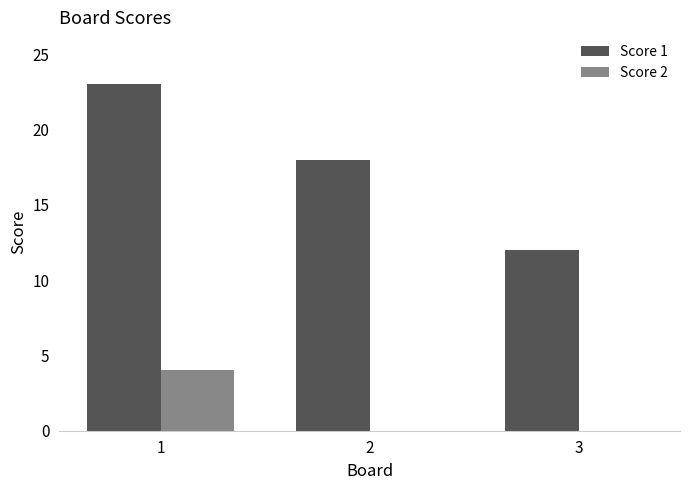

What is the spread (max minus min) of values at 2?

18